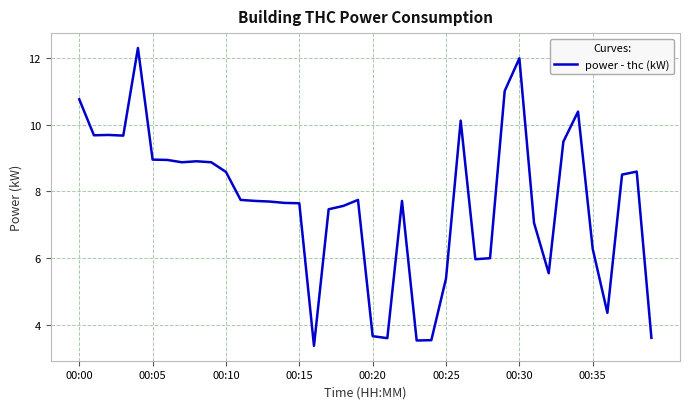

What is the difference between the maximum and minimum values?

8.9